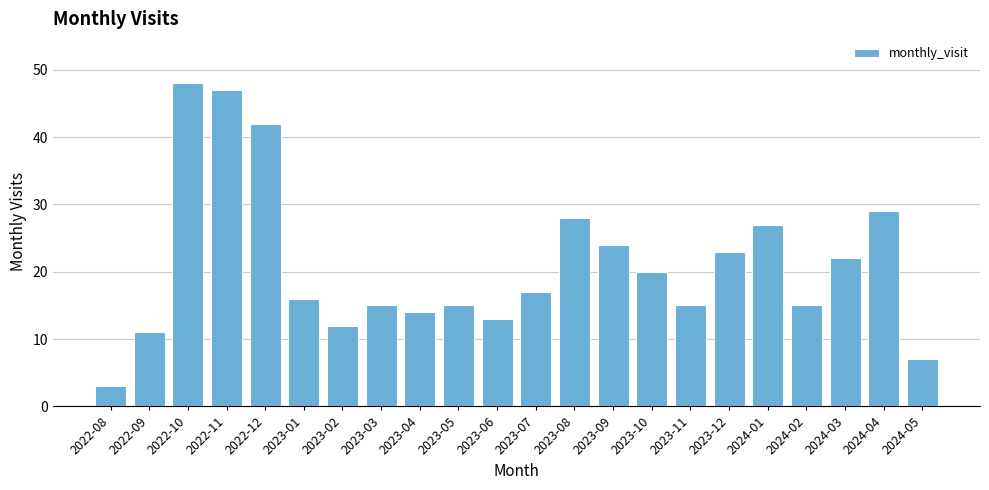

Is it true that the value at 2022-12 is 75?

False